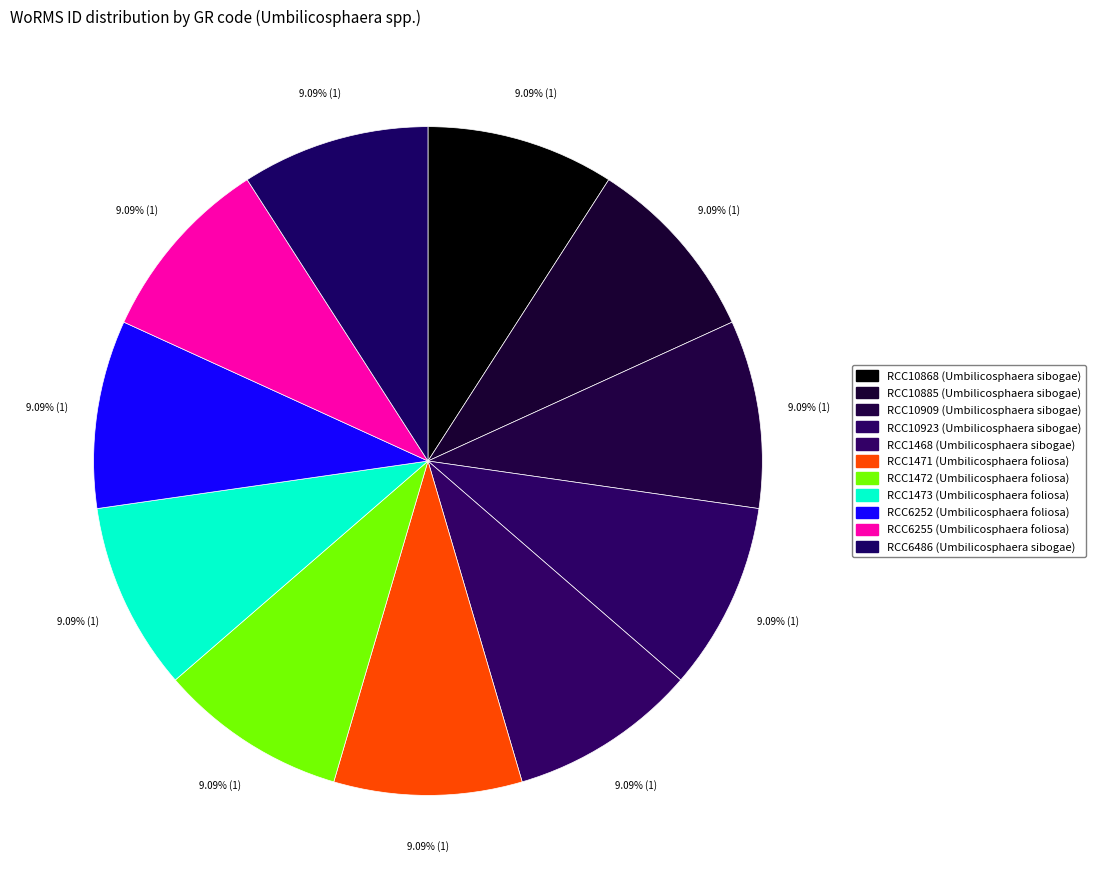

Is there a majority slice in this chart?

No